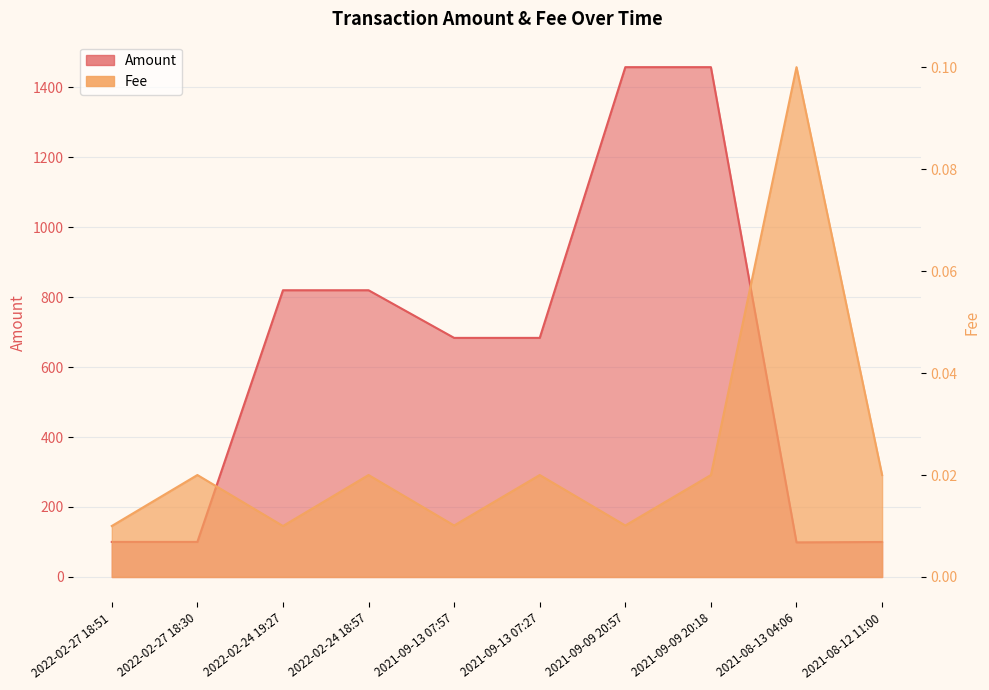

True or false: Fee and Amount cross at least once.

False